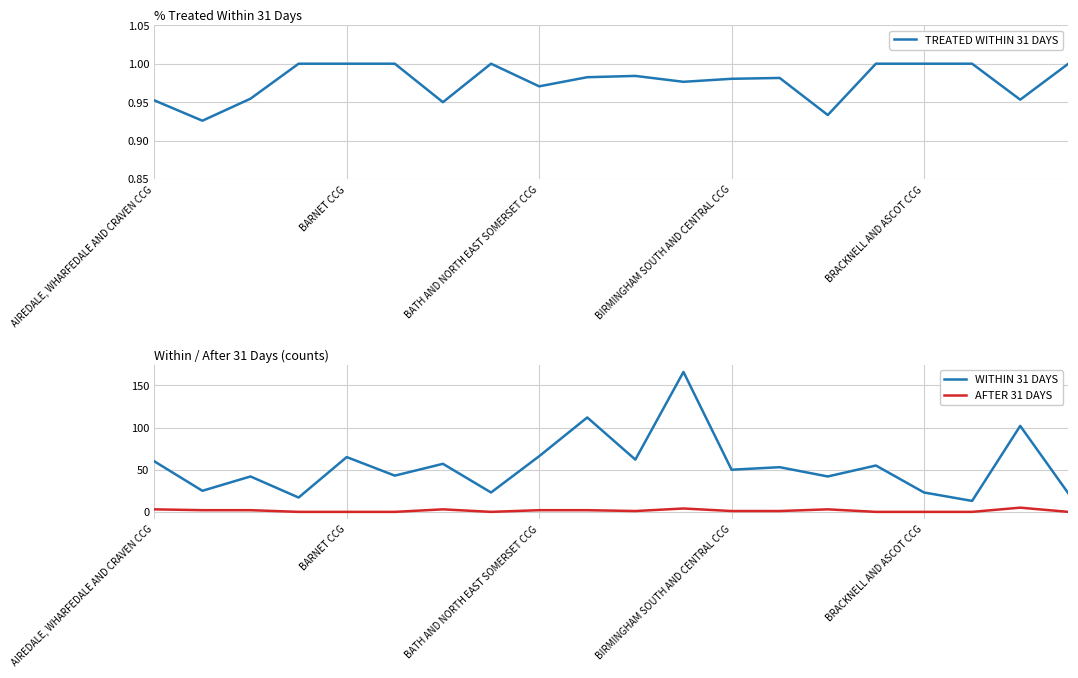

Which series changed the most between 9 and 11?

WITHIN 31 DAYS